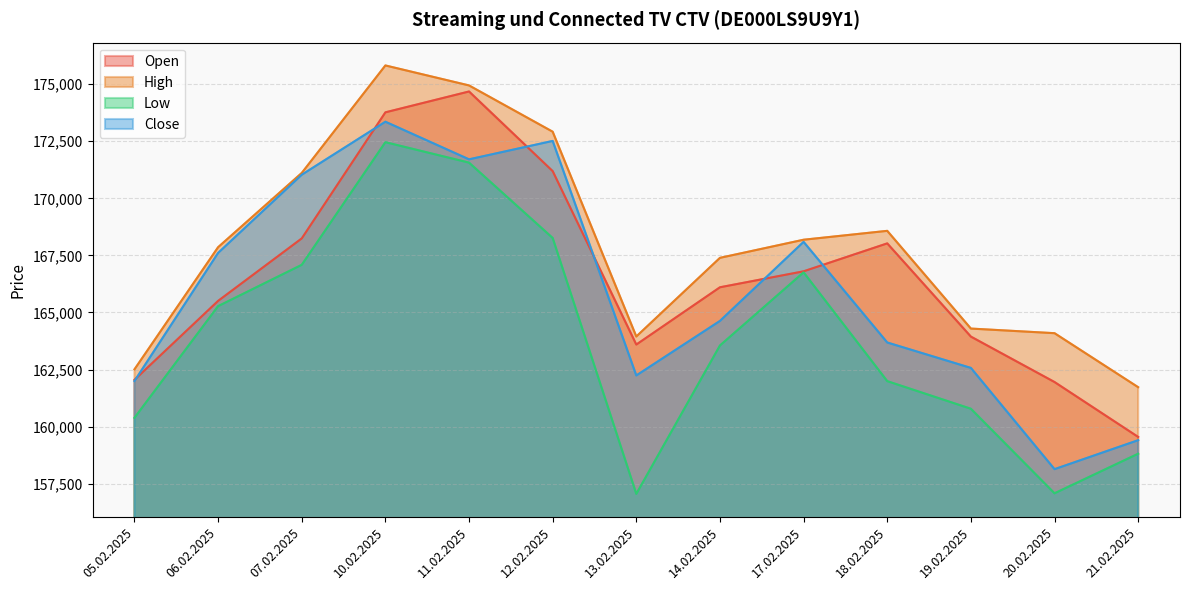

What is the difference between the maximum and minimum values in the Low series?

15399